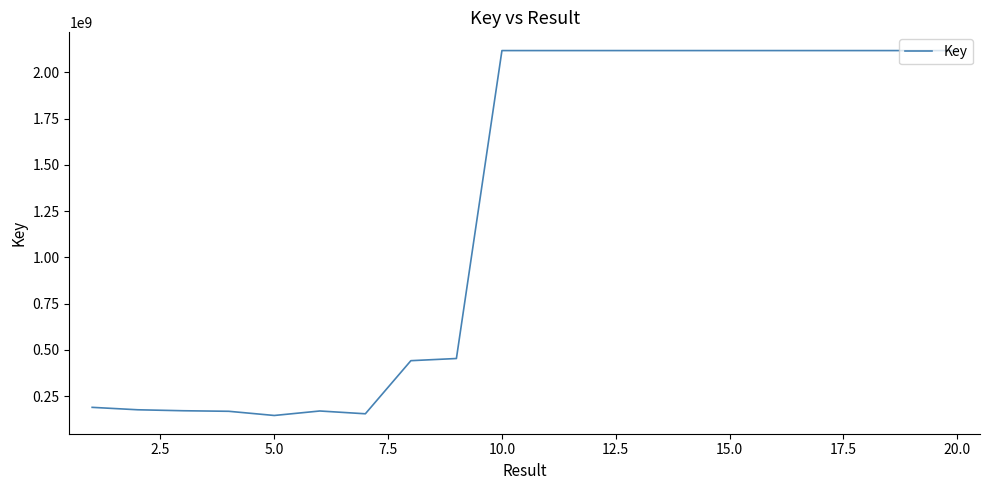

What is the greatest value displayed?

2117891699